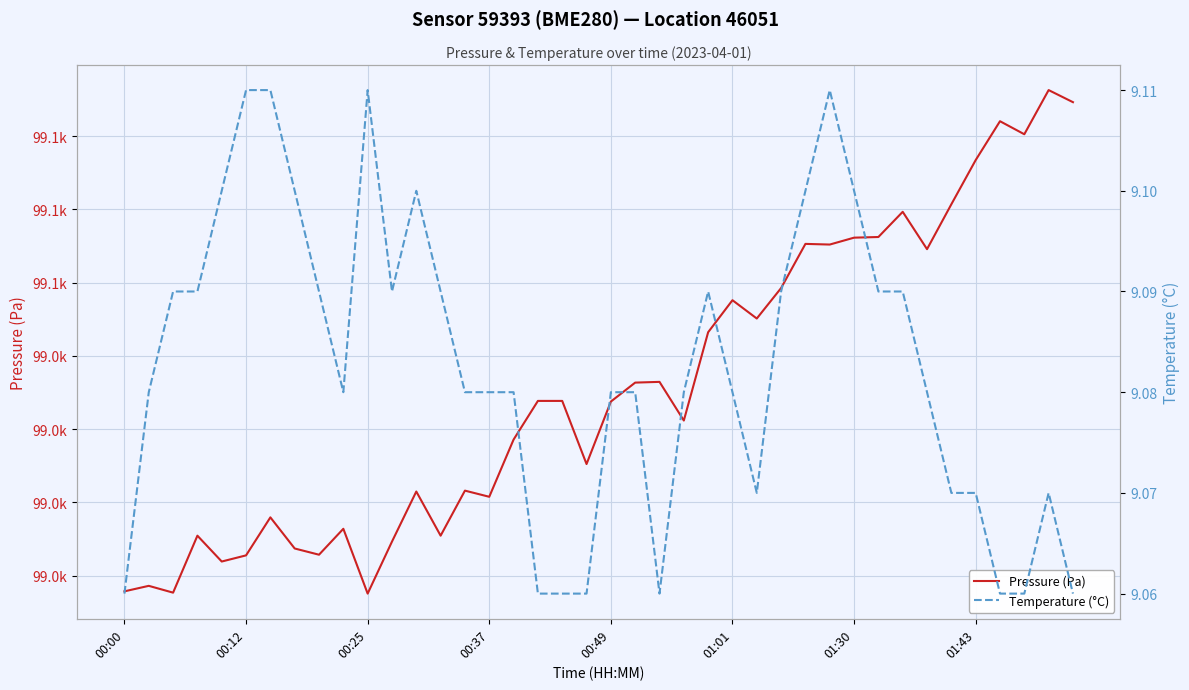

What is the highest value of the Pressure (Pa) series?

99086.3